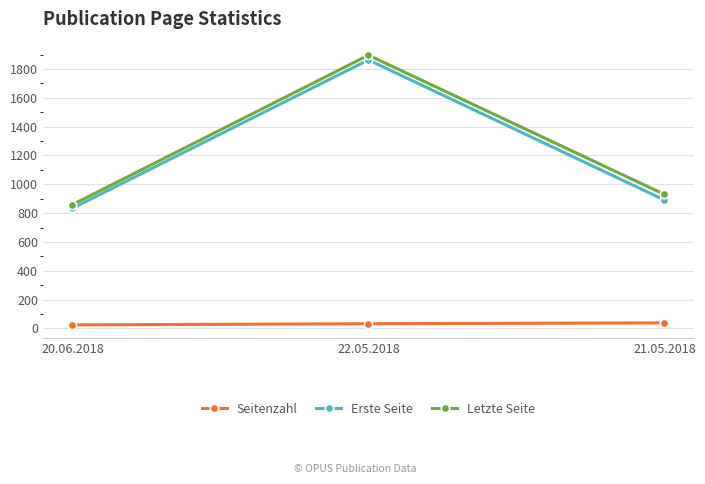

Which series has the largest total across all categories?

Letzte Seite